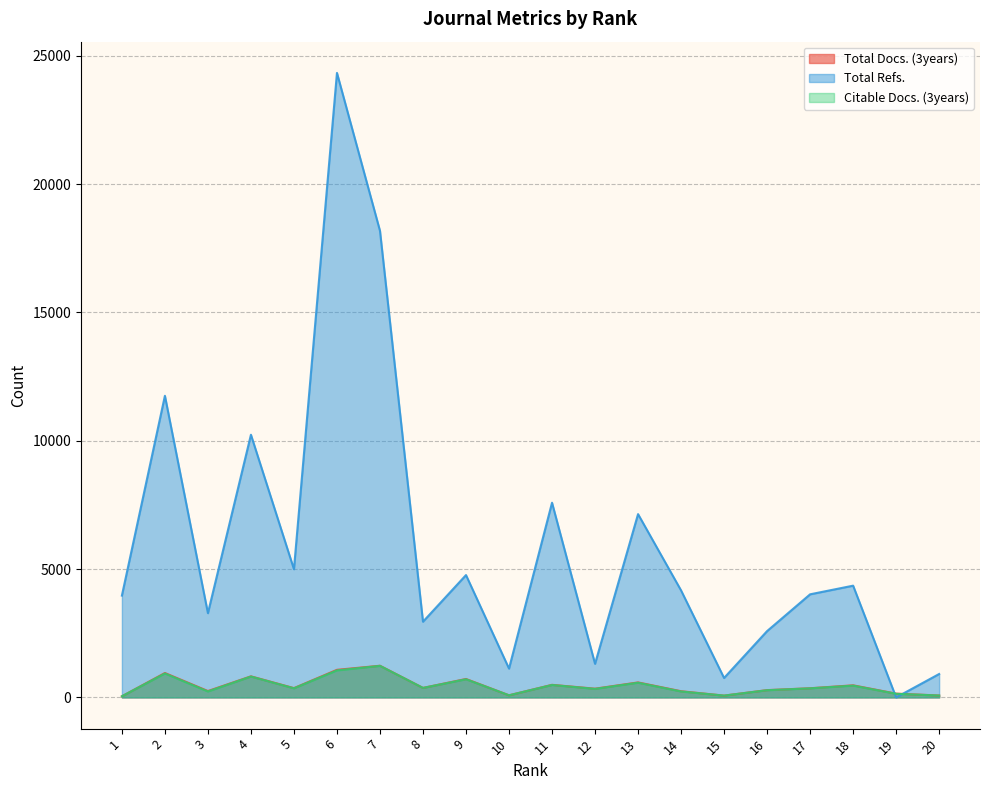

Where is the first local minimum for Total Docs. (3years)?

3